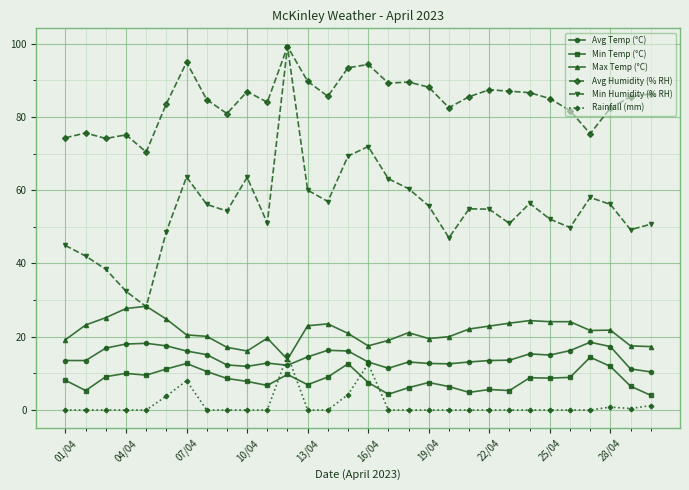

At how many categories does at least one series exceed 68?

30